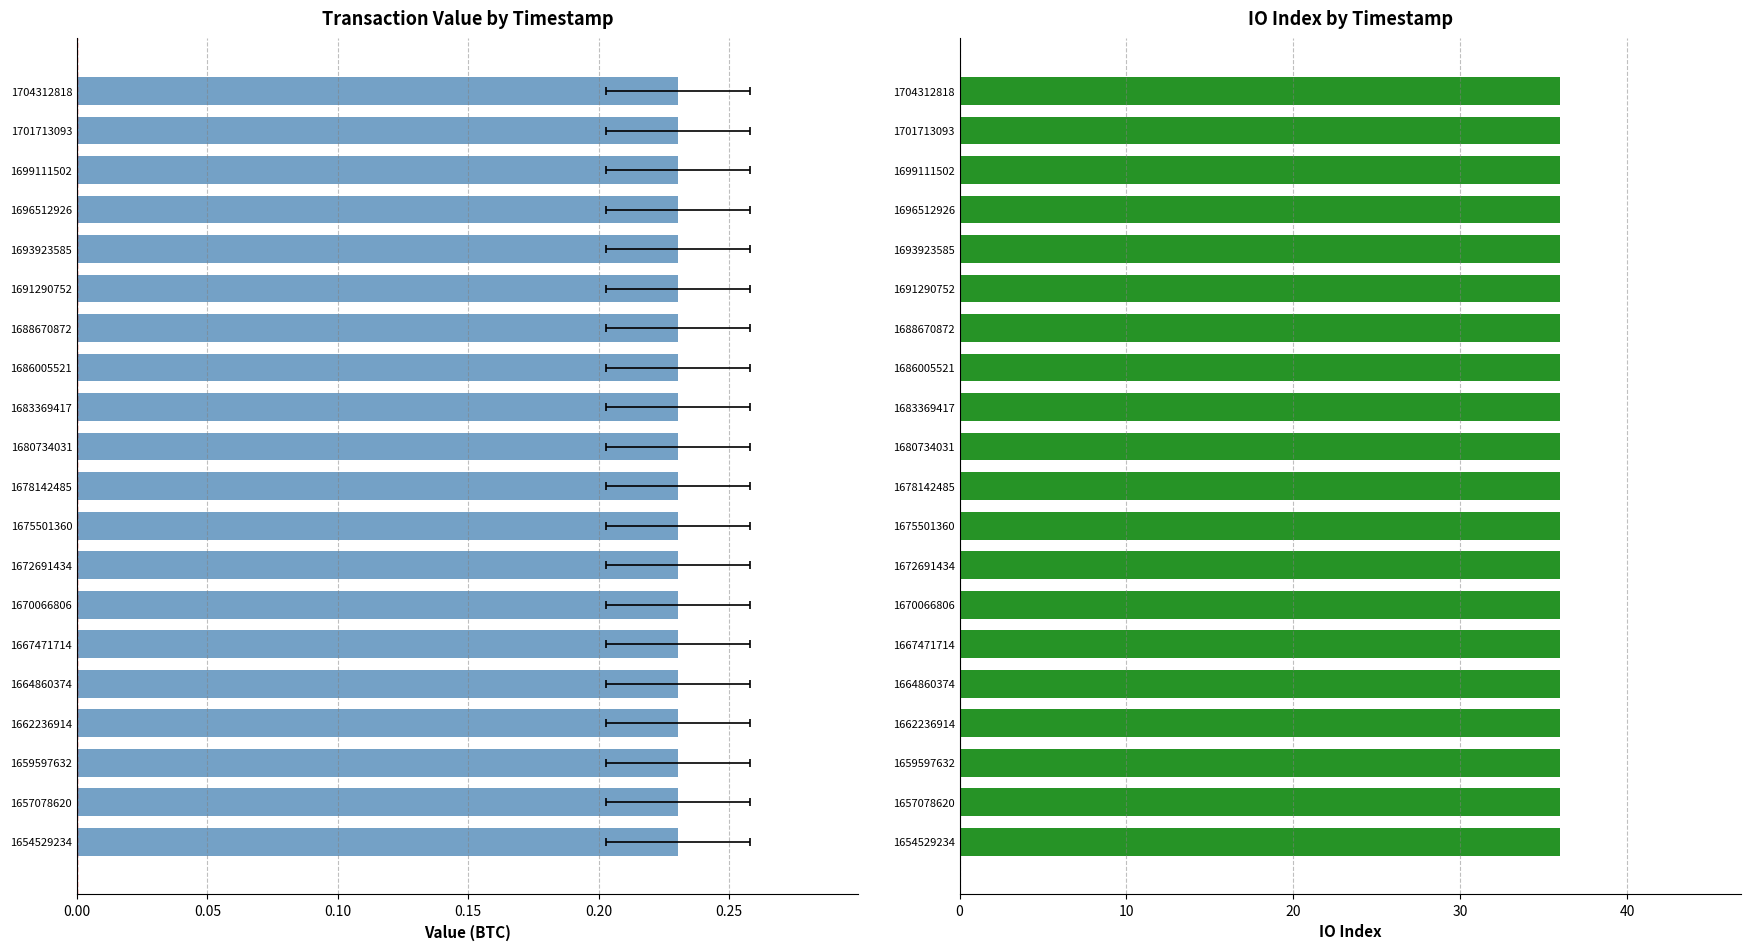

How many groups of bars are there?

20